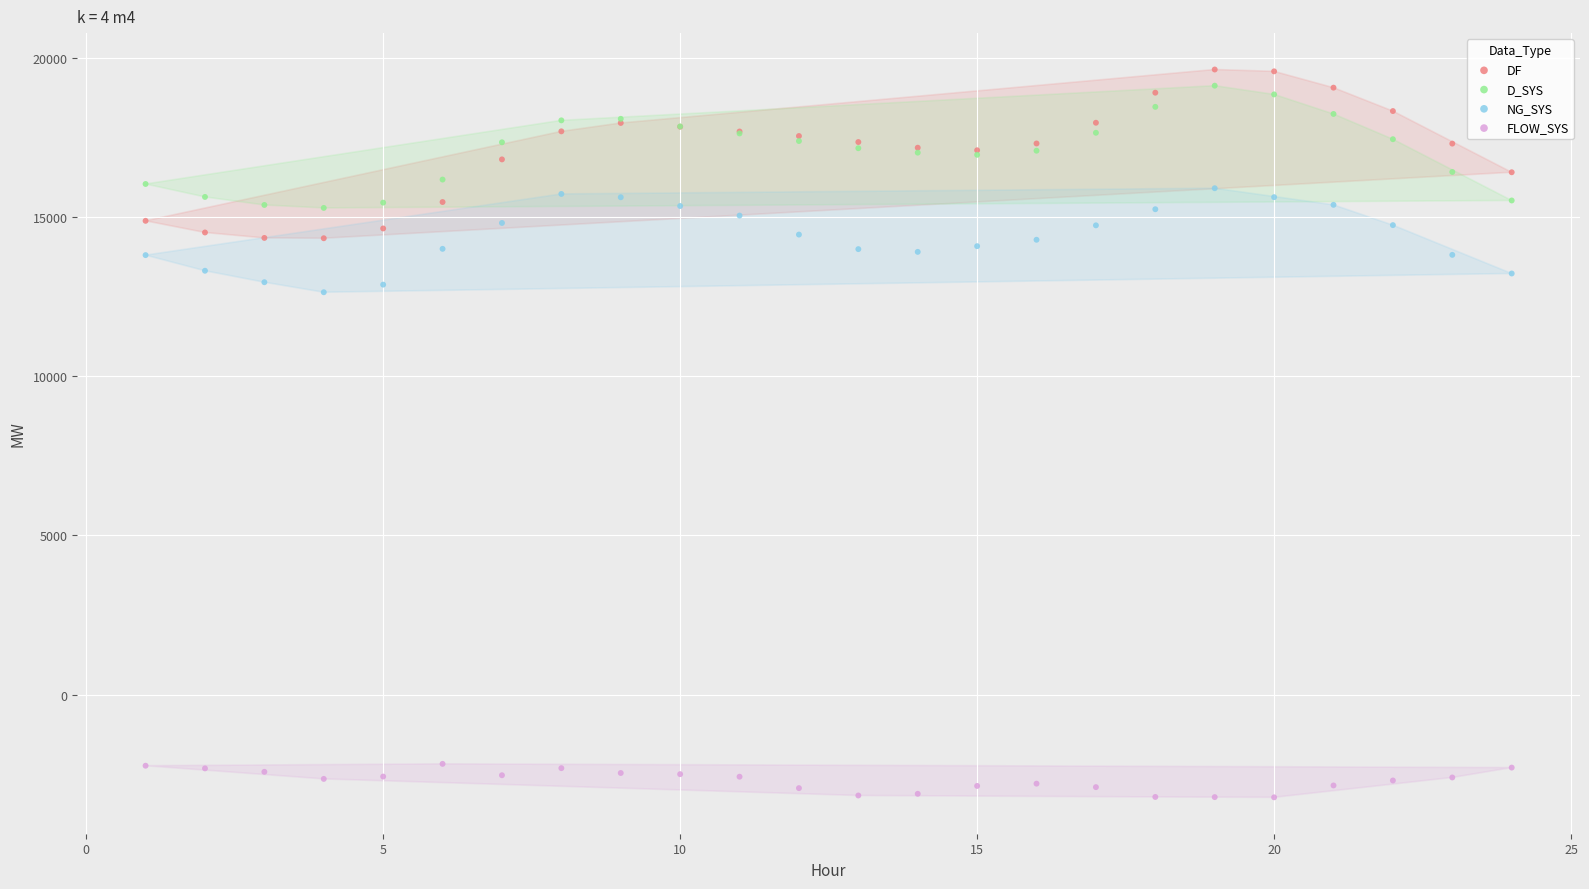

Which series has the largest Y range (max minus min)?

DF